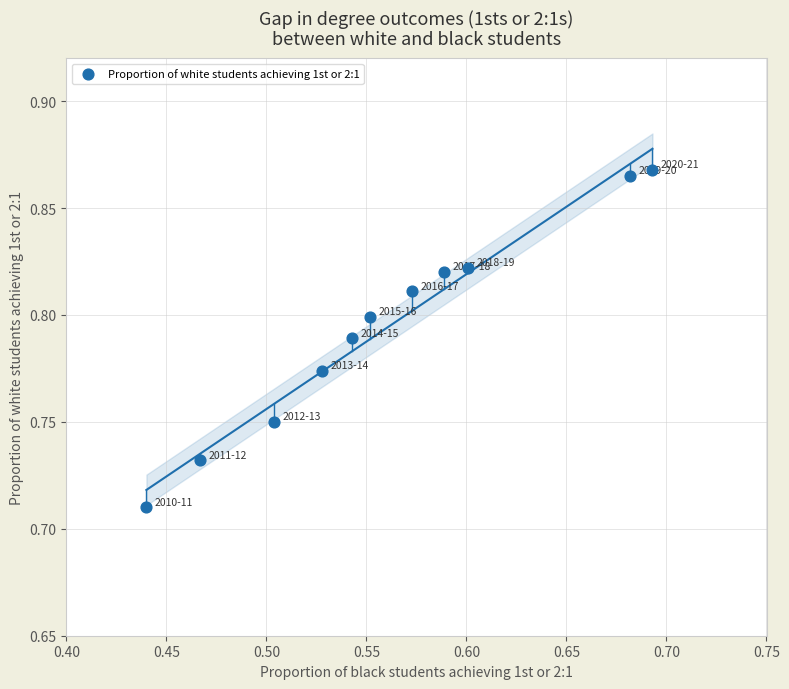

What is the average X value?

0.6